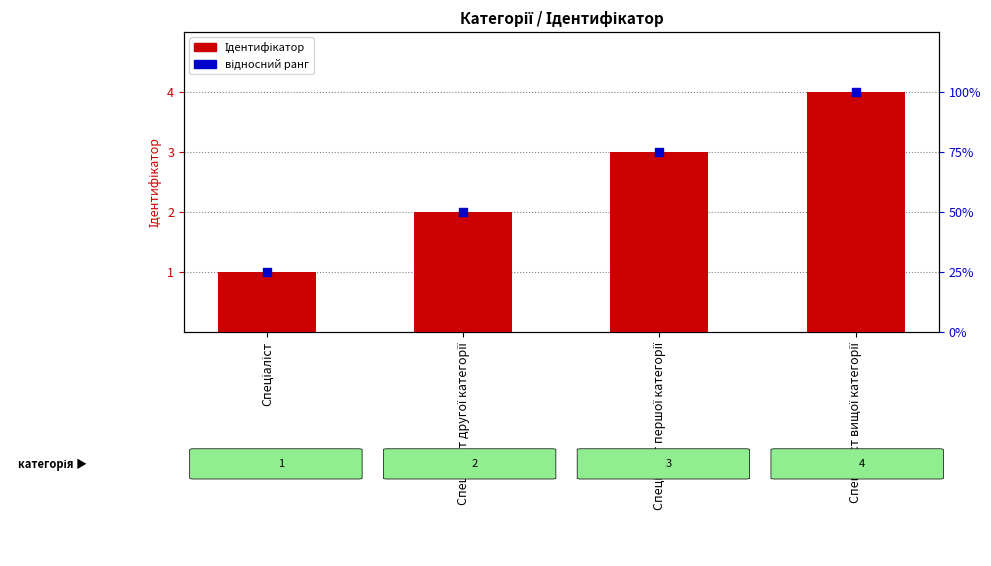

Which series contains the highest Y value?

відносний ранг